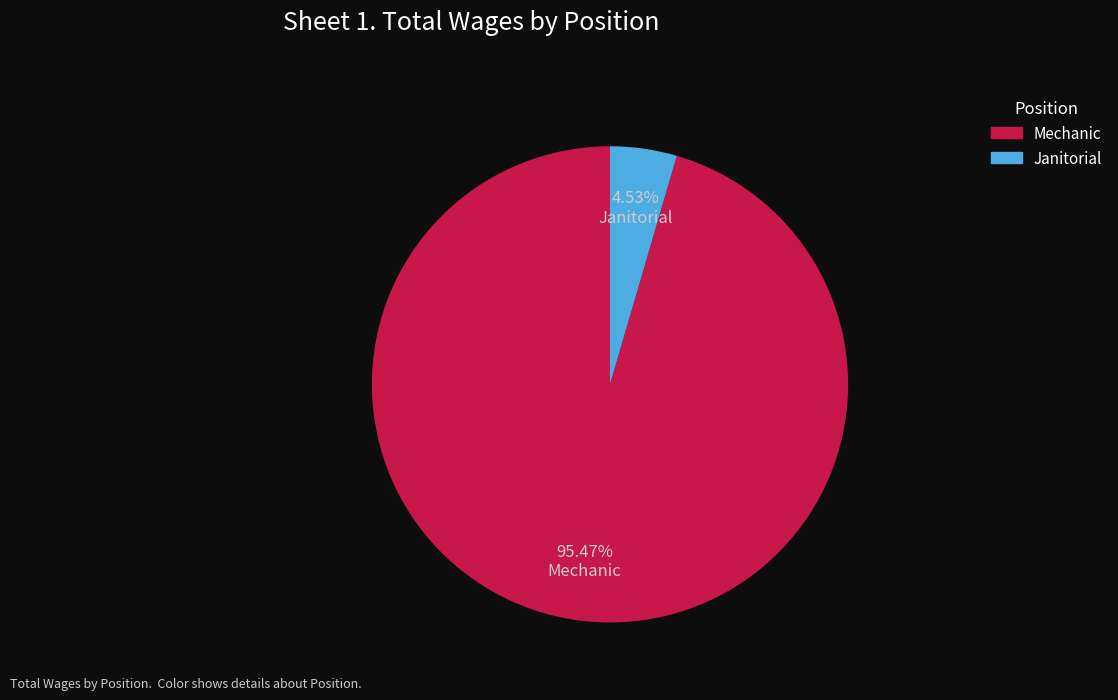

Is there a majority slice in this chart?

Yes